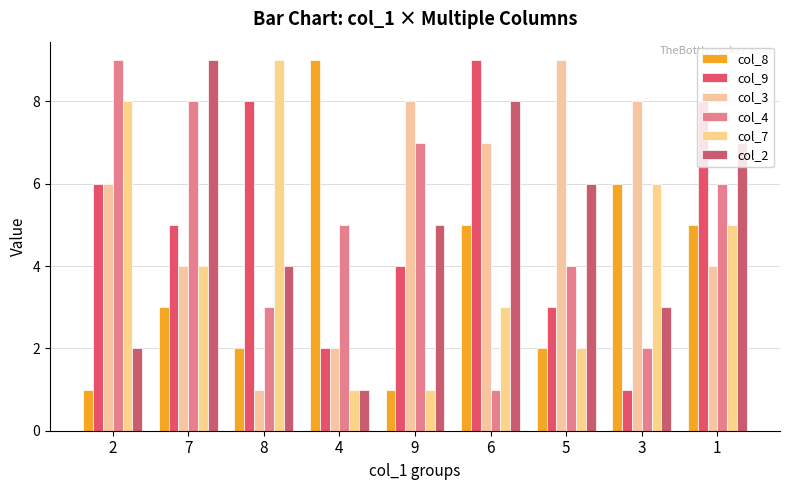

How many distinct data groups are displayed?

6